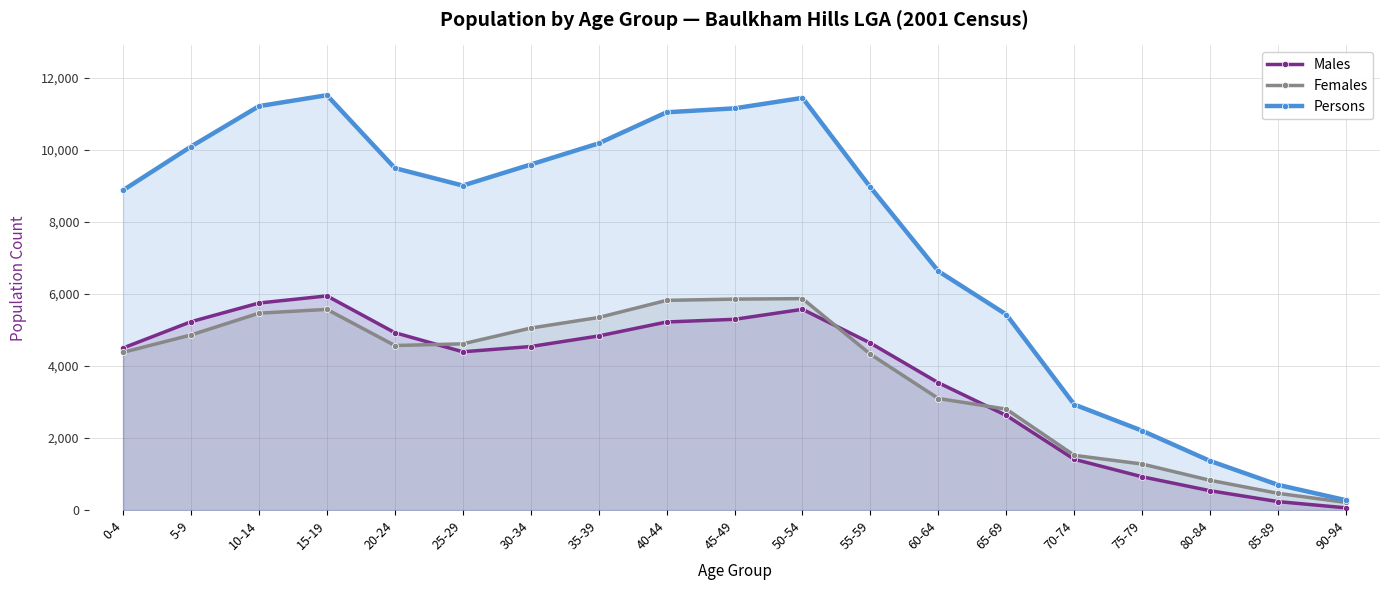

True or false: Females has more than 0 points higher than both neighbors.

True